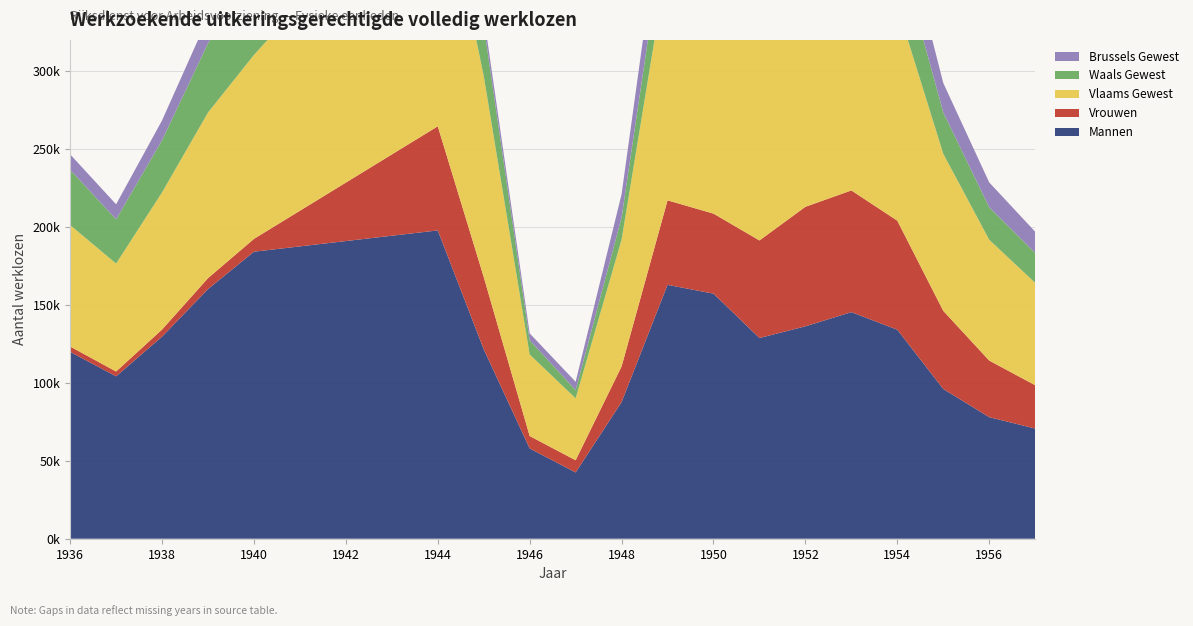

Reading left to right, extract all data points from this chart.

Mannen: 119887.9	104176.5	129623.7	160145.5	184117.5	197789.0	121522.9	57896.5	42516.9	87658.5	162855.4	157218.7	128755.8	136257.4	145370.0	134072.0	96061.0	77980.0	70682.0
Vrouwen: 3396.2	3093.1	4556.5	7000.8	8225.0	66779.8	46361.1	7965.8	7819.3	22862.8	54209.1	51337.6	62580.8	76668.0	78055.0	69955.0	50122.0	36306.0	27797.0
Vlaams Gewest: 77925.0	69236.4	87992.9	106260.7	118029.0	175034.5	128979.3	52310.2	39732.2	81362.4	153791.2	141990.8	134063.7	150685.2	147922.0	137667.0	100773.0	77512.0	65671.0
Waals Gewest: 35467.0	28377.0	33463.2	44395.7	53086.5	77556.8	32566.8	9136.2	5253.2	14303.8	34038.6	35790.2	27238.5	31857.0	44758.0	39426.0	26566.0	20870.0	19192.0
Brussels Gewest: 9892.1	9656.2	12724.0	16489.9	21227.0	11977.6	6337.9	4415.8	5350.8	14855.1	29234.8	30775.2	30034.4	30383.2	30745.0	26934.0	18844.0	15904.0	13616.0